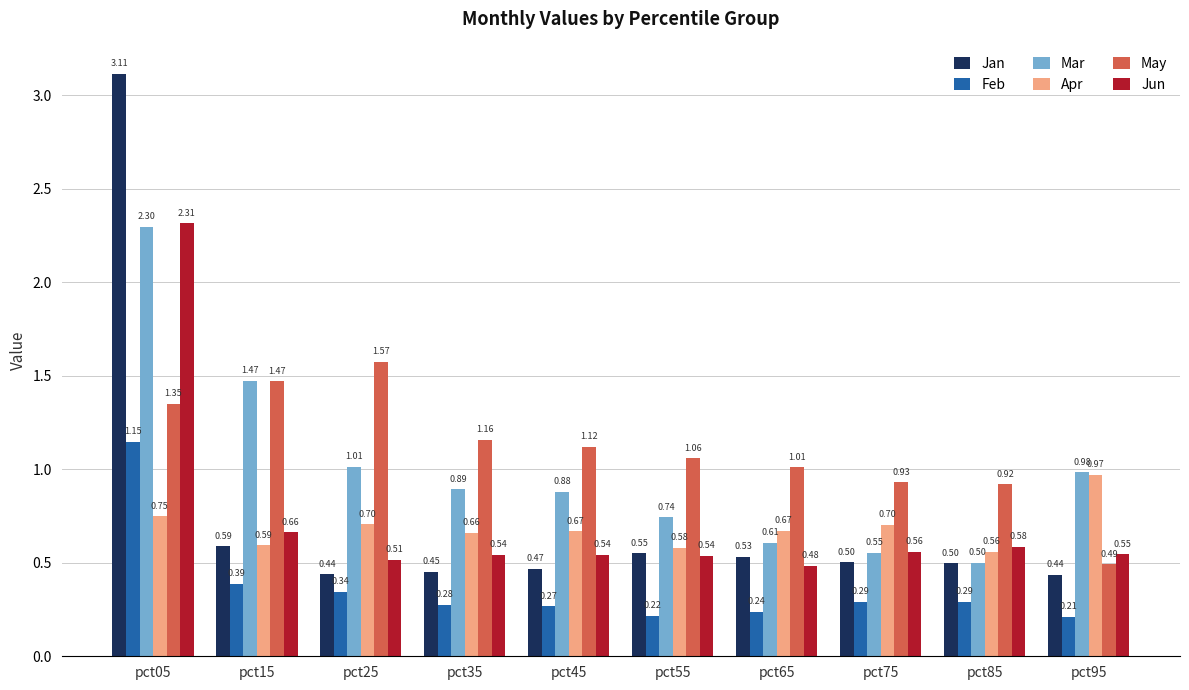

What are all the series names shown in the legend?

Jan, Feb, Mar, Apr, May, Jun